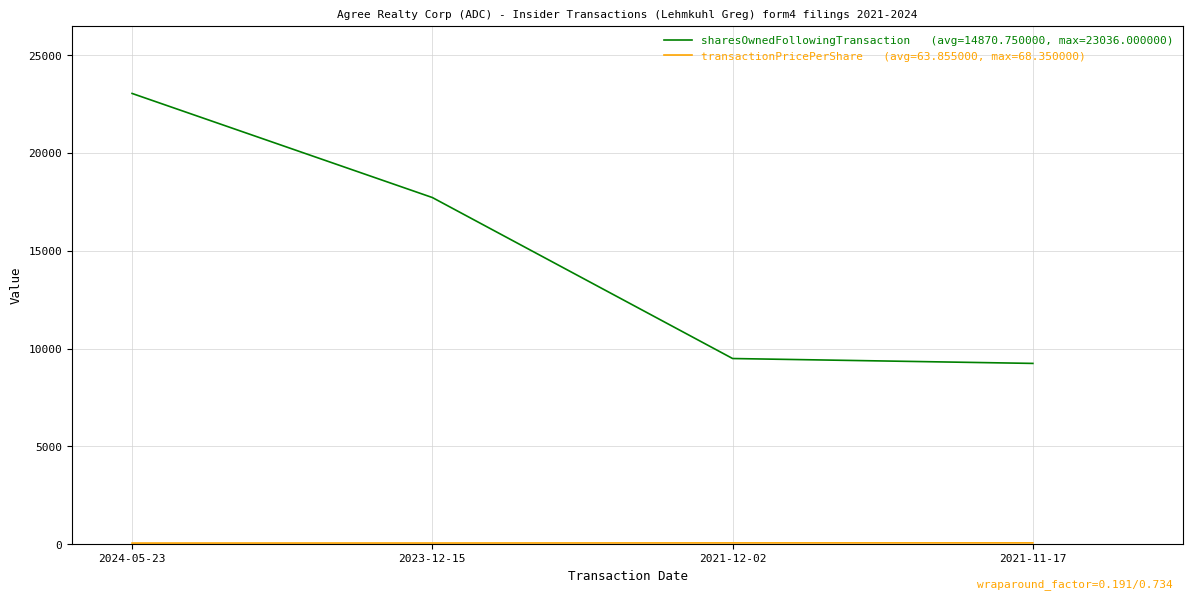

What is the greatest value displayed?

23036.0